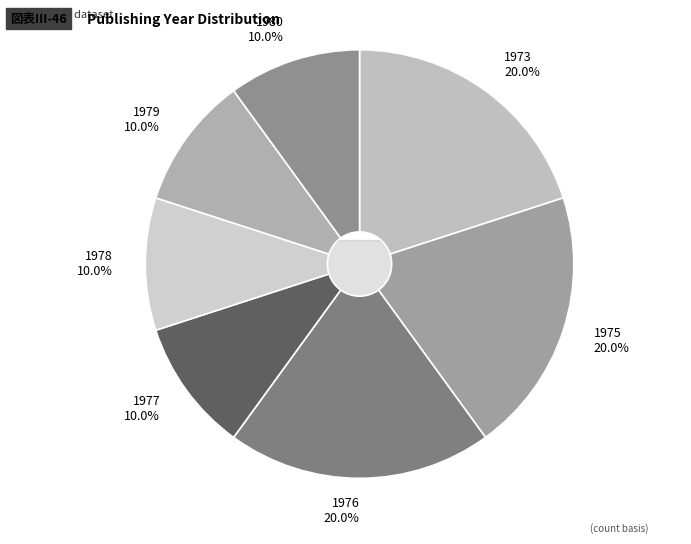

Does 1976 account for over 50% of the chart?

No